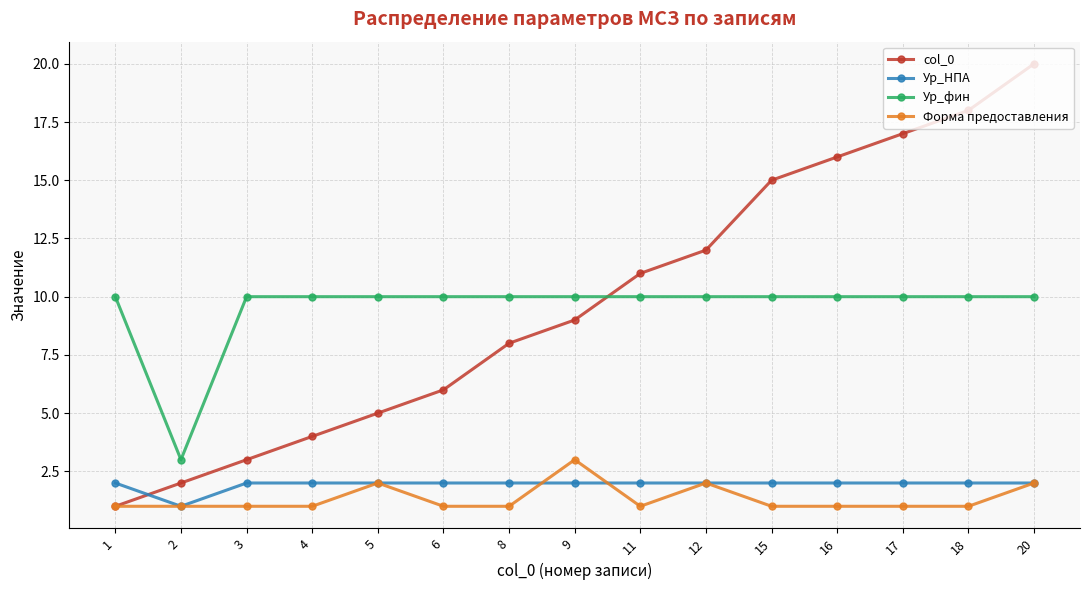

Which series changed the most between 3 and 6?

col_0